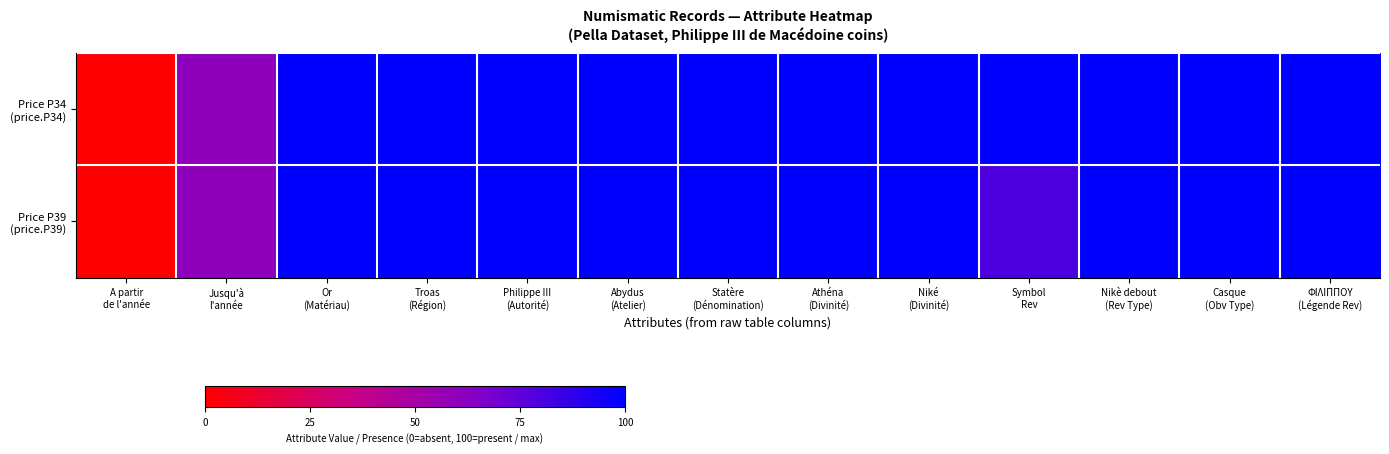

Rank the series by their maximum value, from lowest to highest.

Price P34 (price.P34), Price P39 (price.P39)